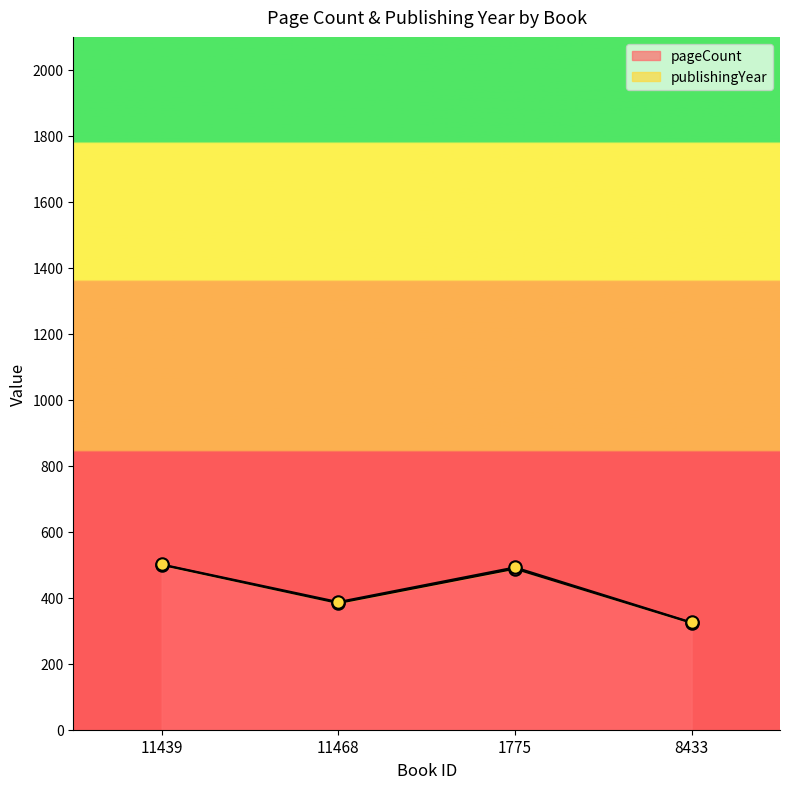

Between 11439 and 11468, which is larger?

11439